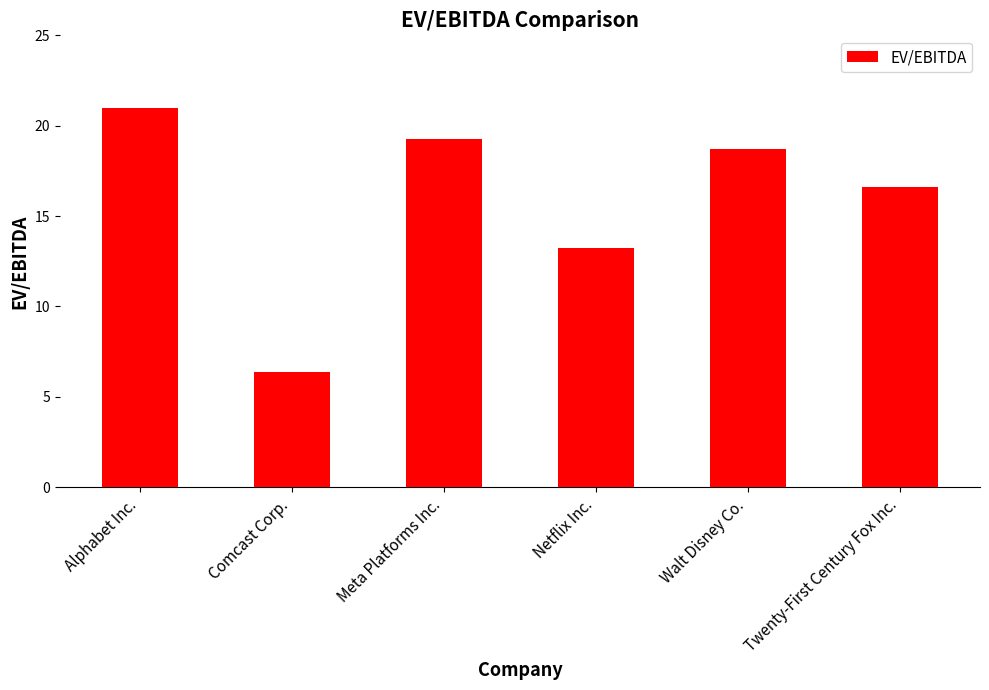

What is the greatest value displayed?

21.0